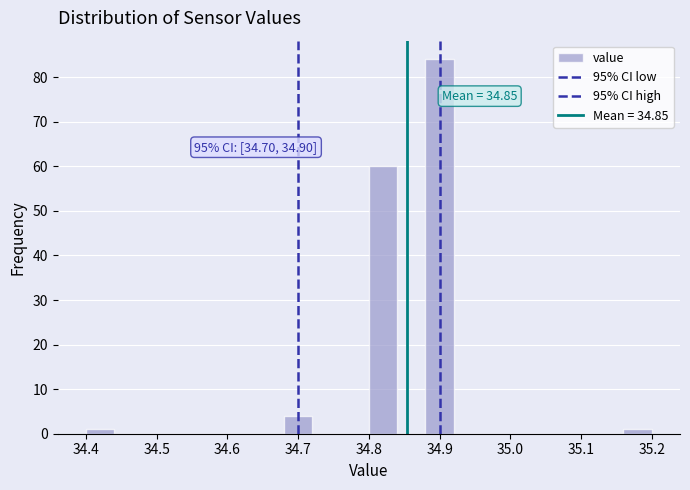

Which range on the x-axis has the tallest bar?

34.88 to 34.92